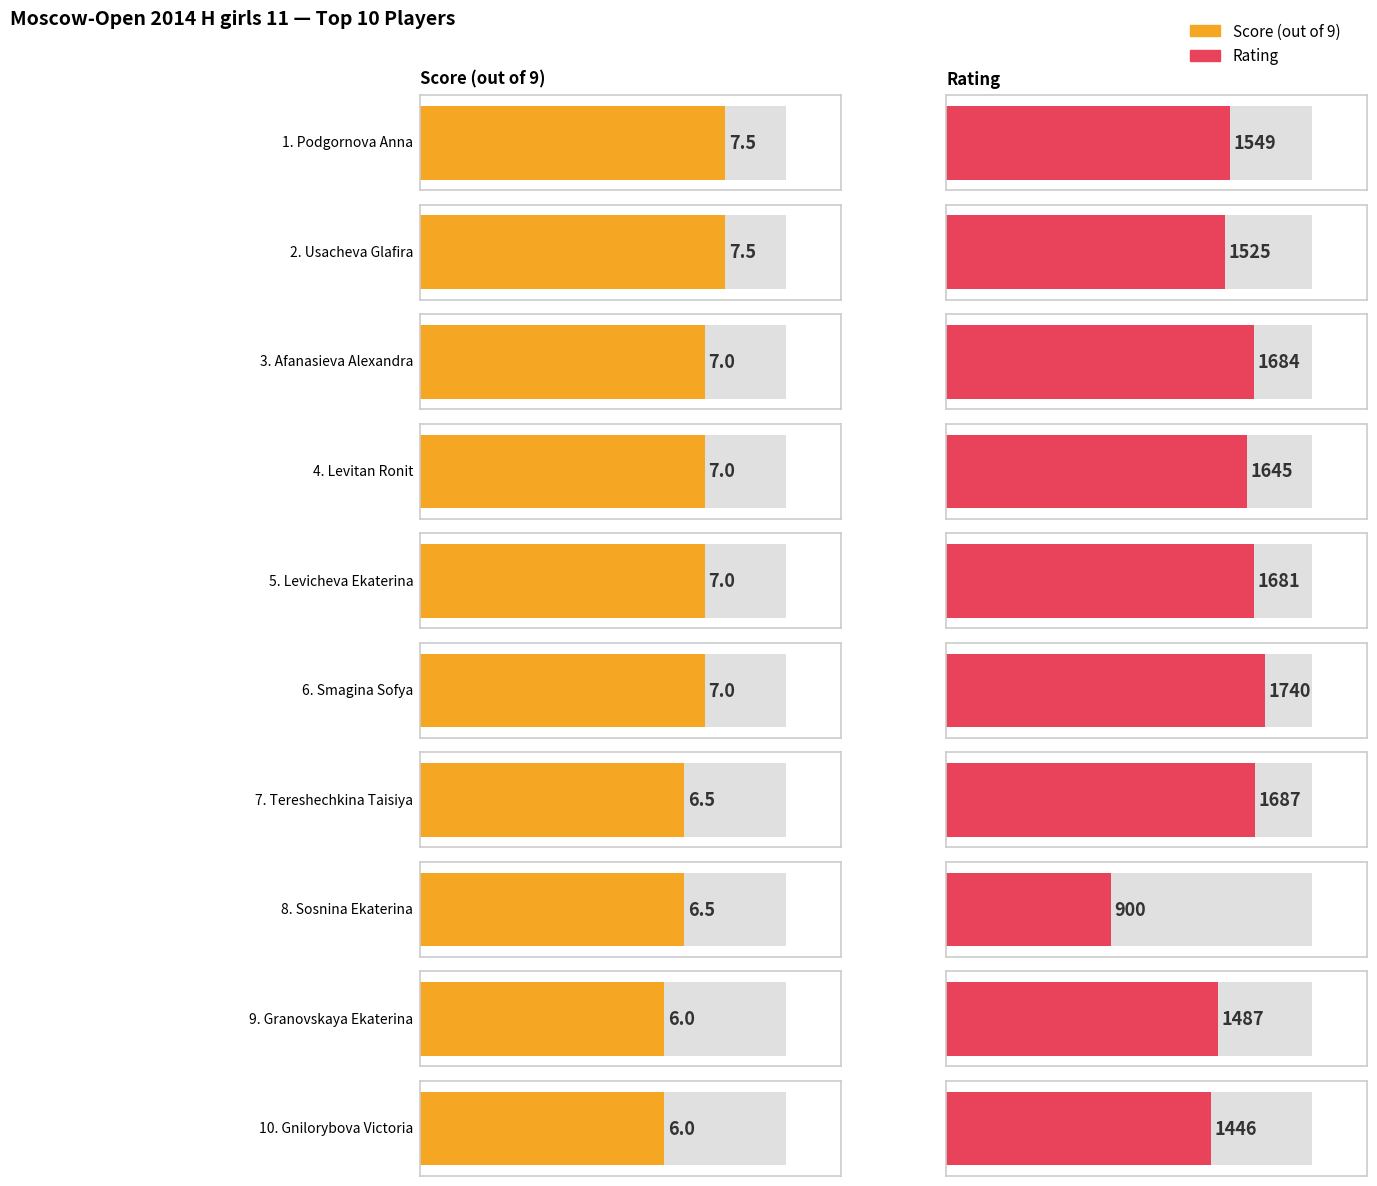

Is the value of Points at Tereshechkina Taisiya greater than the value of Rating at Sosnina Ekaterina?

No